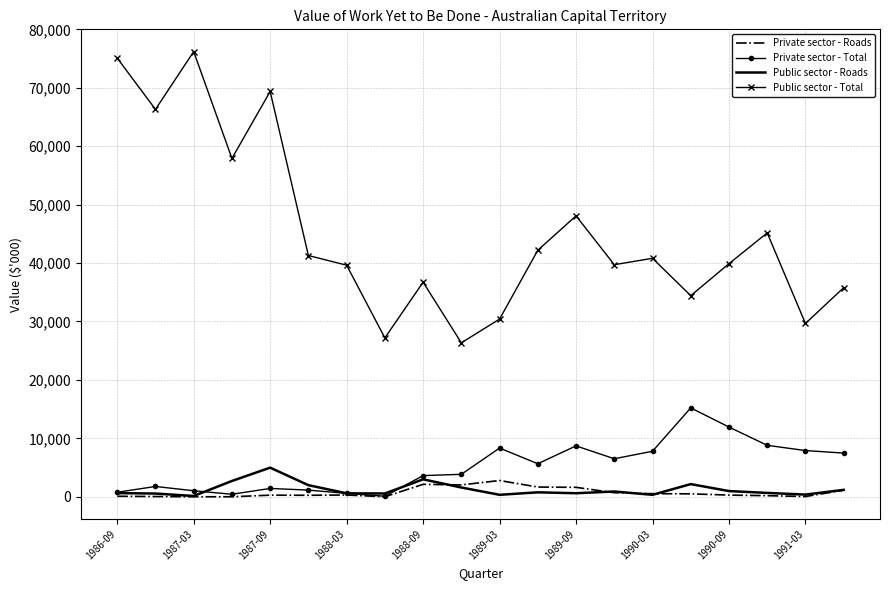

What is the highest value of the Private sector - Total series?

15210